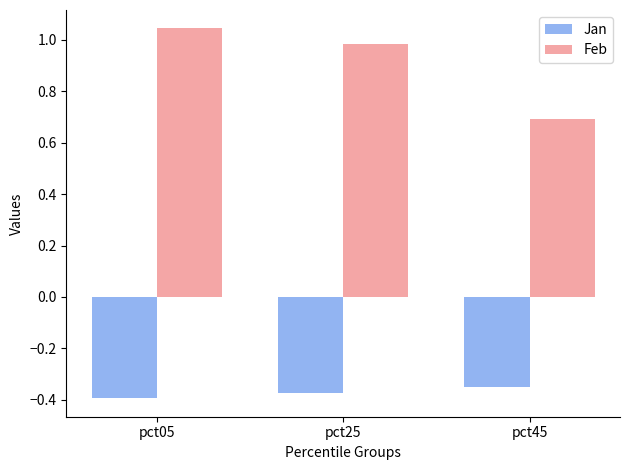

What is the difference between the maximum and minimum values in the Feb series?

0.4